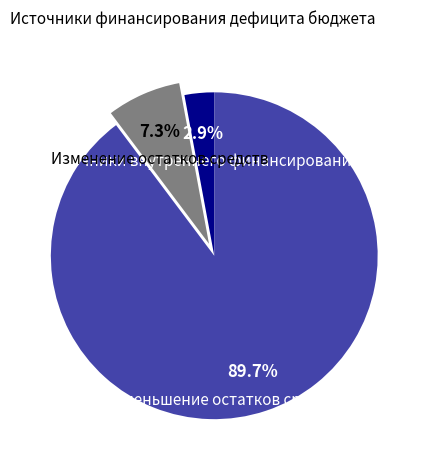

To the nearest percent, what is the average slice percentage?

33%